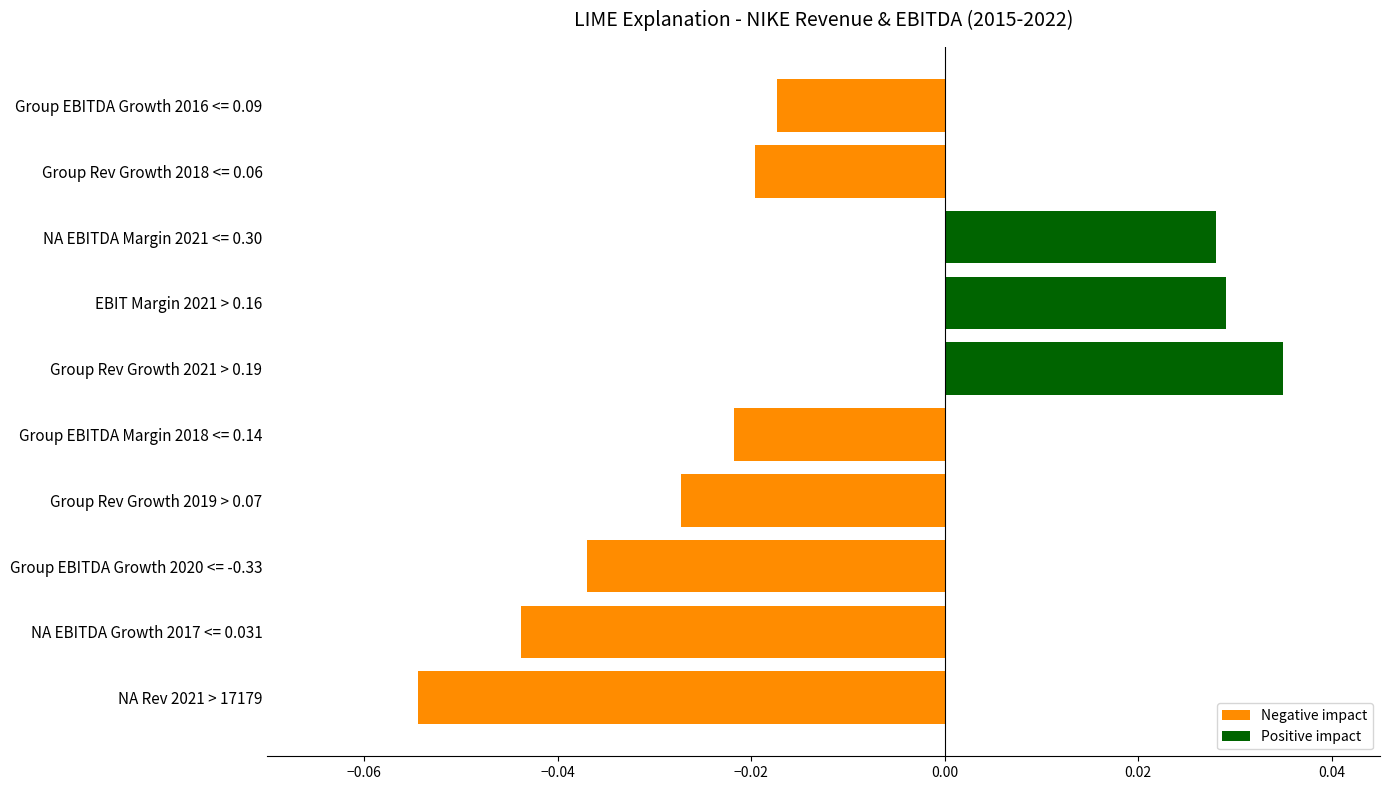

How many bars are there in total?

10